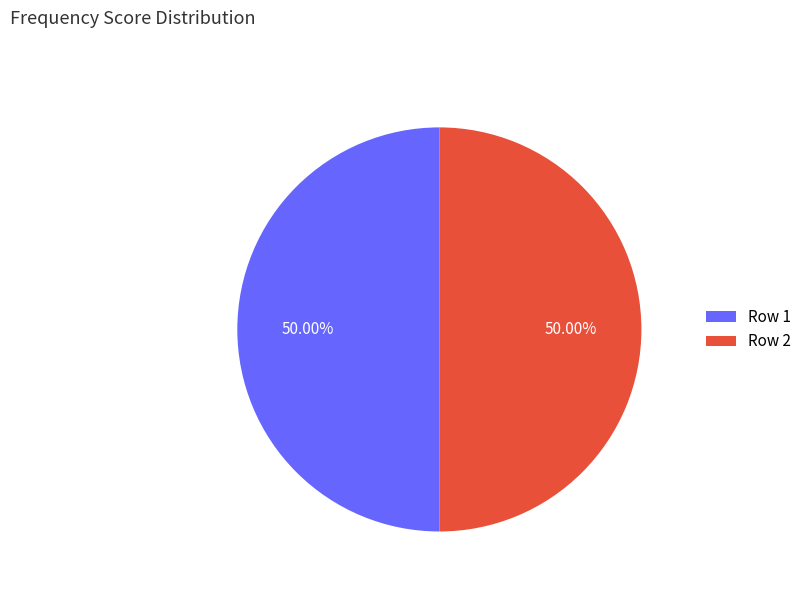

What is the ratio of the value at Row 2 to the value at Row 1?

1.0